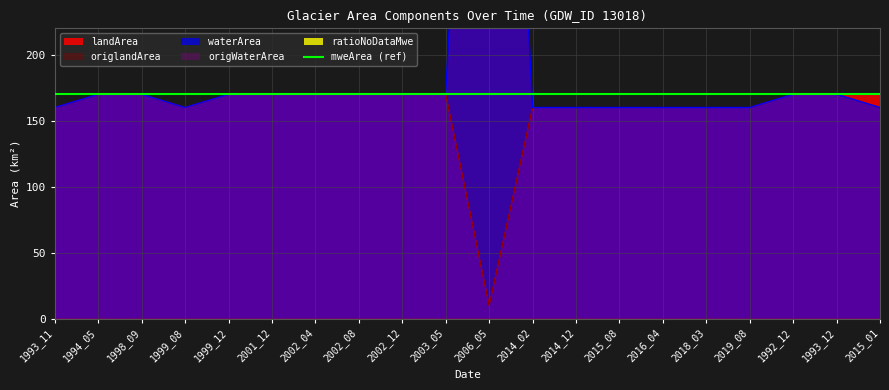

Between 2002_08 and 2015_01, which is larger?

2002_08